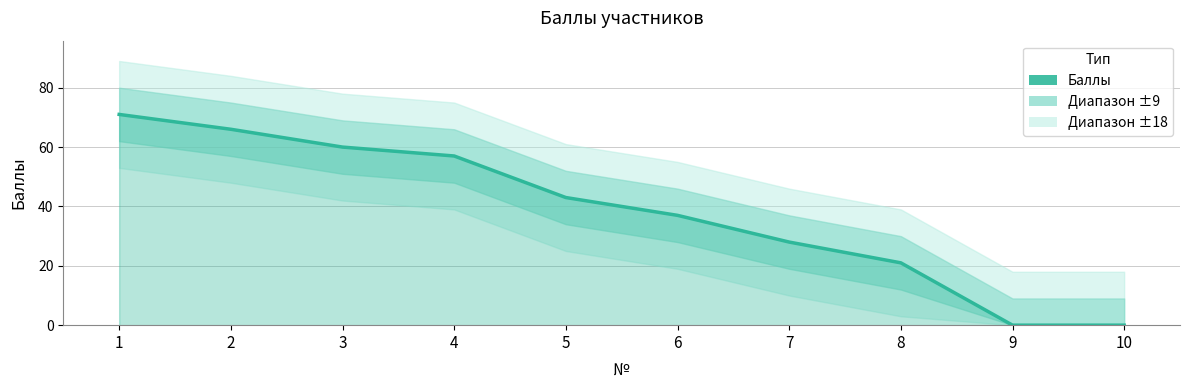

How many data points are above 43?

4